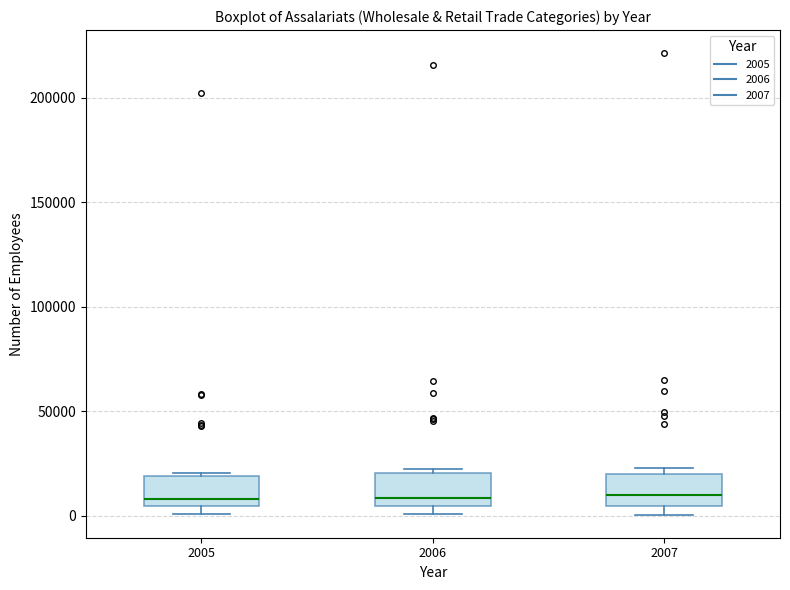

Where does the median line of the box at x = 2006 sit on the y-axis? The values are not printed on the chart, so give them approximately, as read against the axis.

10000